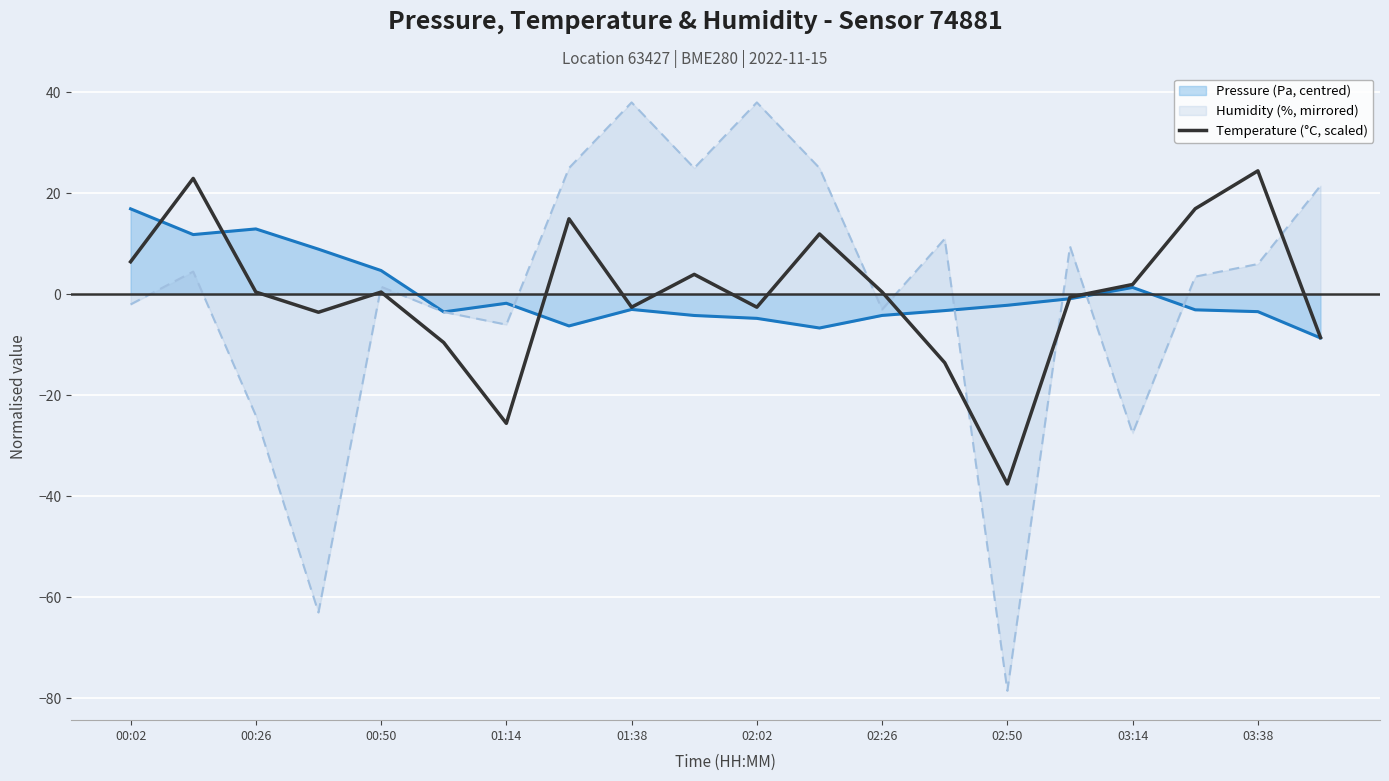

What is the value of the pressure point at the 1st from the left?

16.9